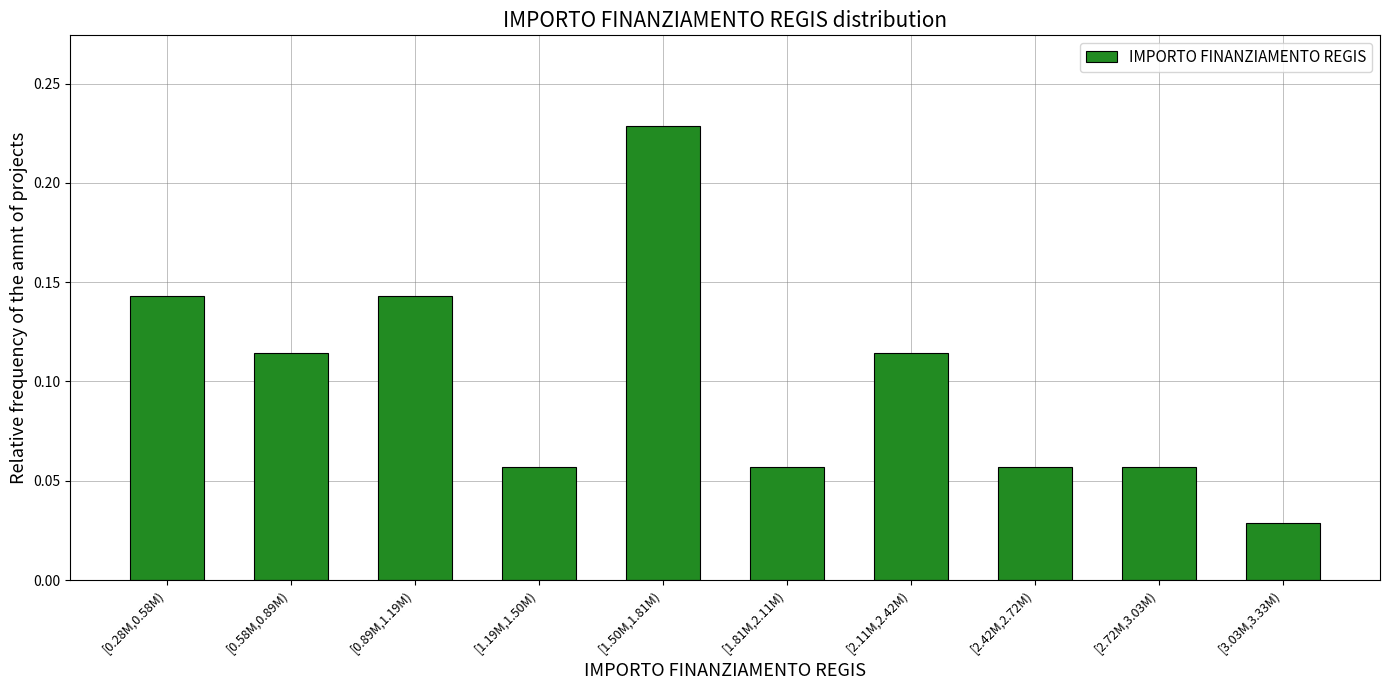

At which category does the chart reach its peak across all series?

[1.50M,1.81M)